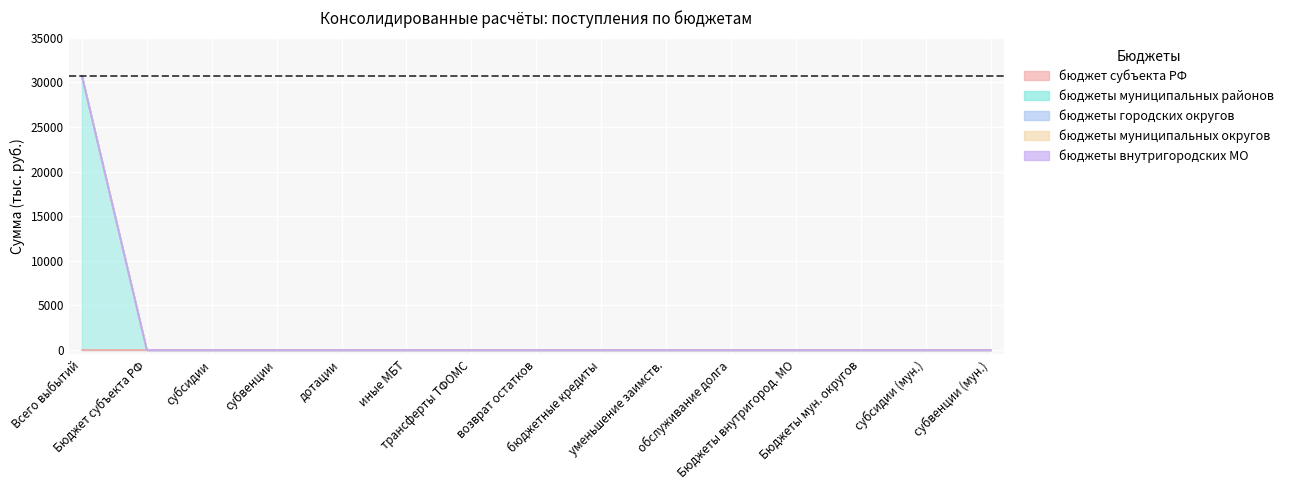

True or false: бюджеты внутригородских МО and бюджеты муниципальных районов cross at least once.

False